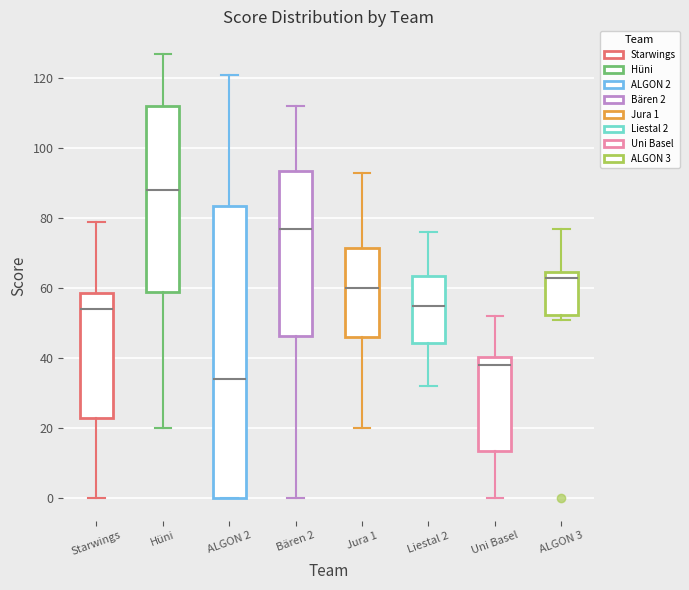

Reading left to right, transcribe this box plot: for each box, give where its median line is, the range the box spans, and where its two whiskers end, as read against the y-axis. The values are not printed on the chart, so give them approximately, as read against the axis.

Starwings: median 54, box 24 to 58, whiskers 0 to 80
Hüni: median 88, box 60 to 112, whiskers 20 to 128
ALGON 2: median 34, box 0 to 84, whiskers 0 to 122
Bären 2: median 78, box 46 to 94, whiskers 0 to 112
Jura 1: median 60, box 46 to 72, whiskers 20 to 94
Liestal 2: median 56, box 44 to 64, whiskers 32 to 76
Uni Basel: median 38, box 14 to 40, whiskers 0 to 52
ALGON 3: median 64 (just below the box's upper edge), box 52 to 64, whiskers 52 (just below the box's lower edge) to 78